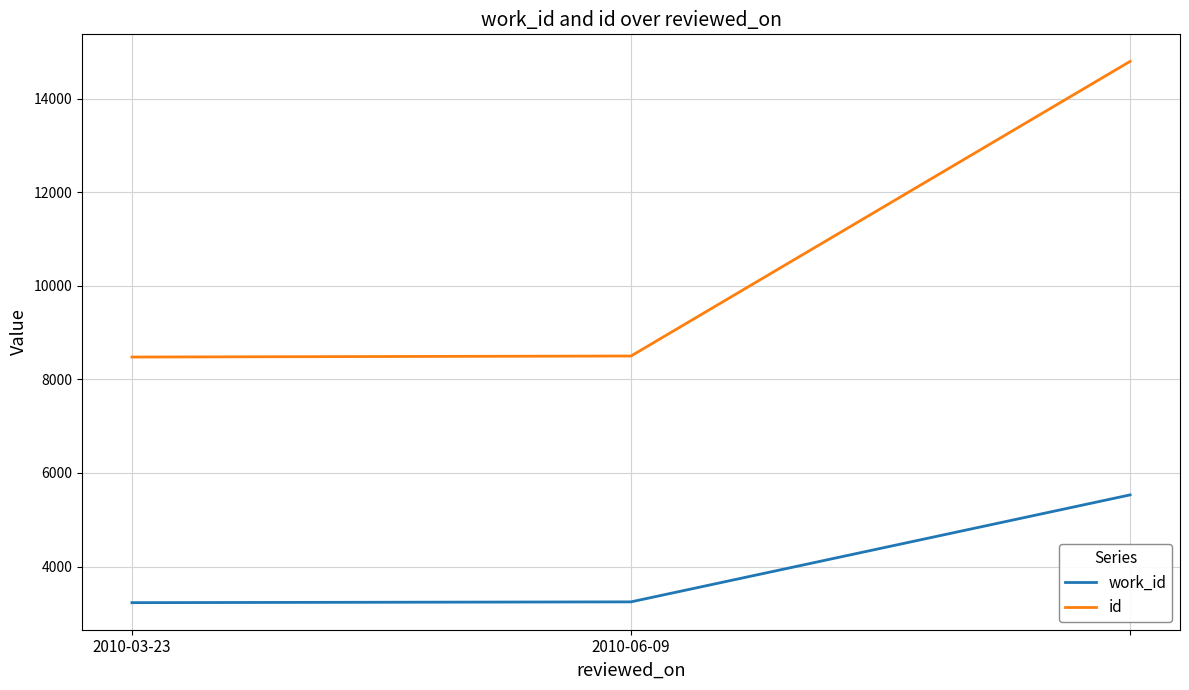

Which series has the widest spread of values?

id